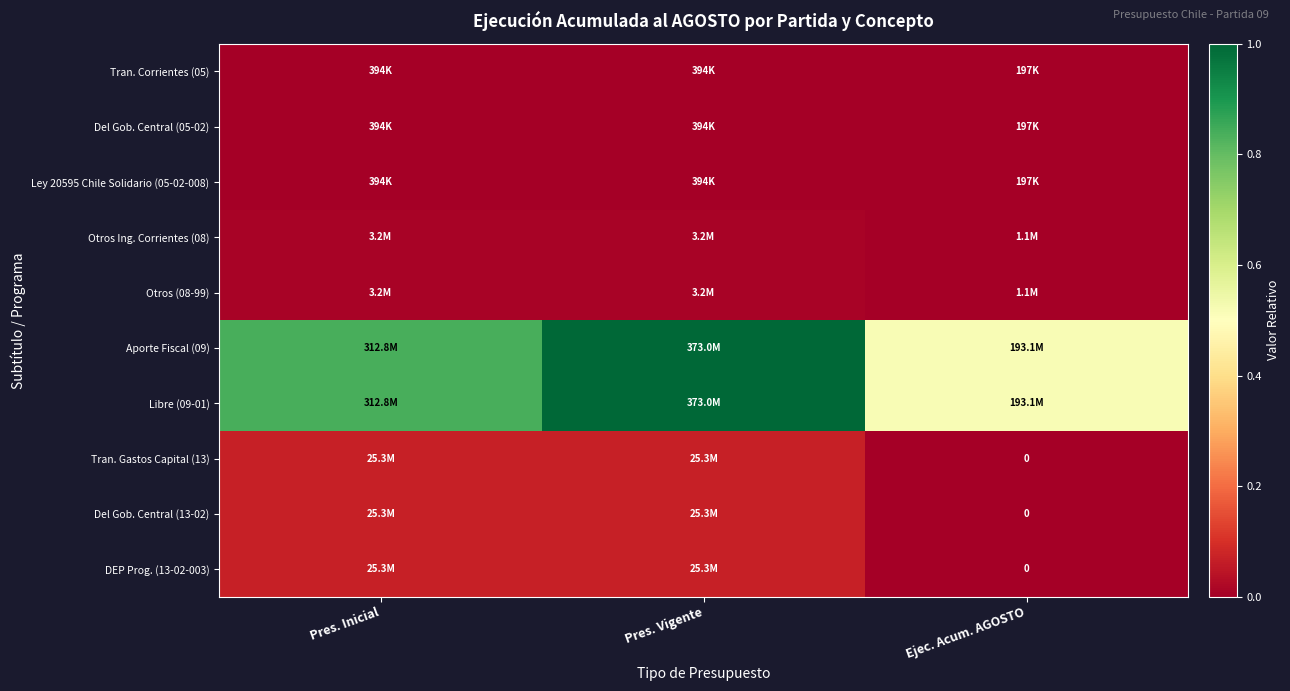

What is the difference between the highest and lowest values at Pres. Inicial?

0.8